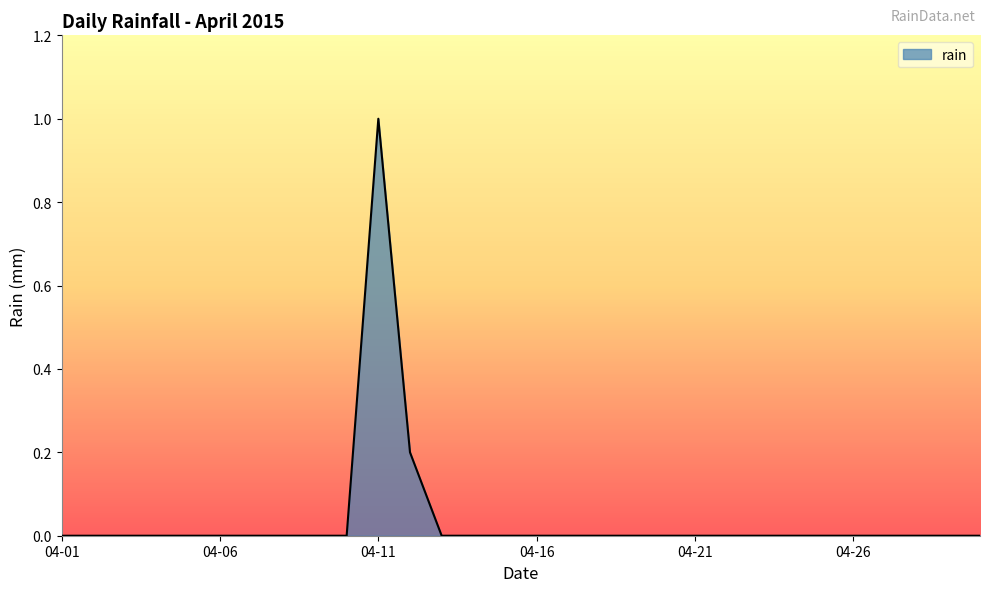

What is the difference between the maximum and minimum values?

1.0